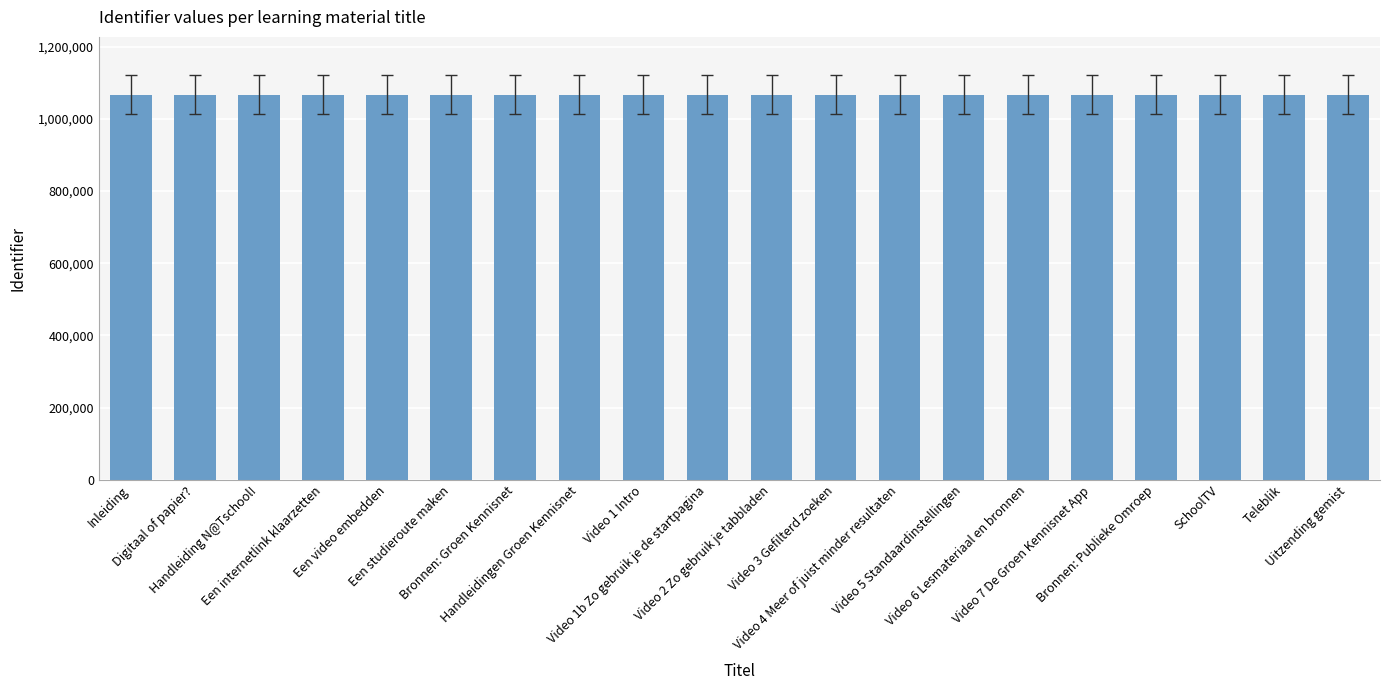

The value at Video 3 Gefilterd zoeken is 1489638. True or false?

False